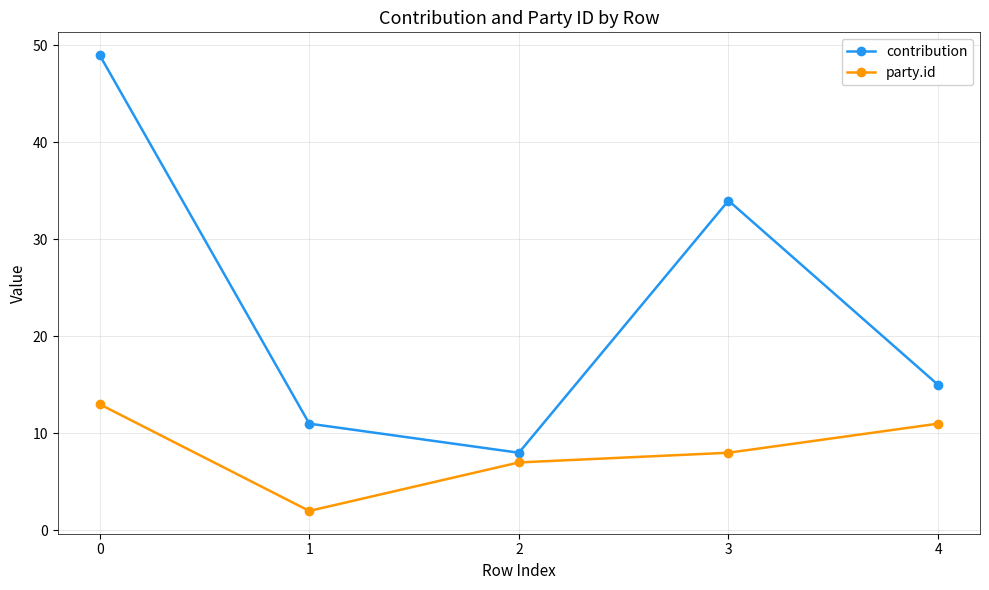

Rank the series at 1 from highest to lowest value.

contribution, party.id